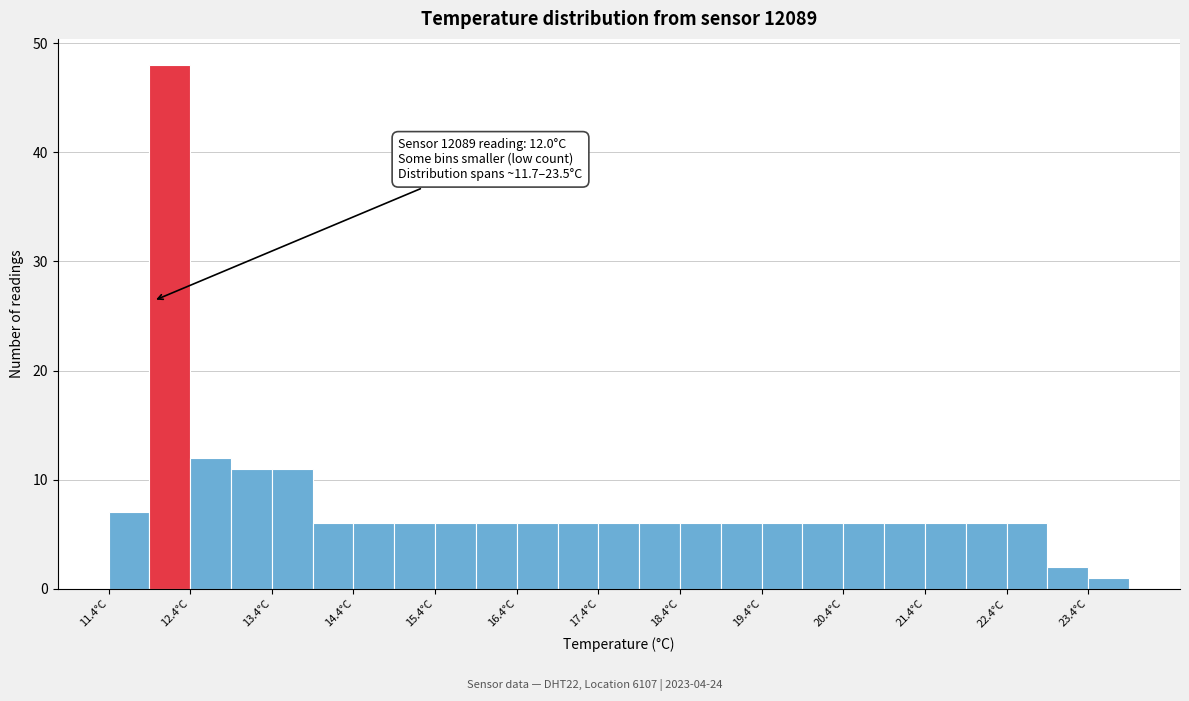

Over which range of the x-axis is the bar tallest?

11.95 to 12.45